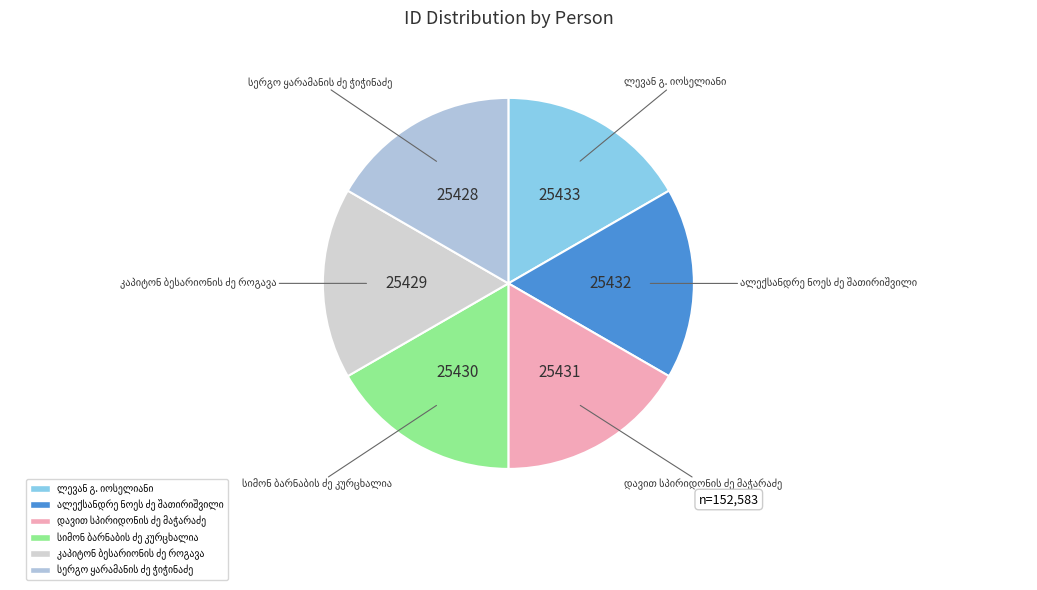

How many segments does this pie chart have?

6